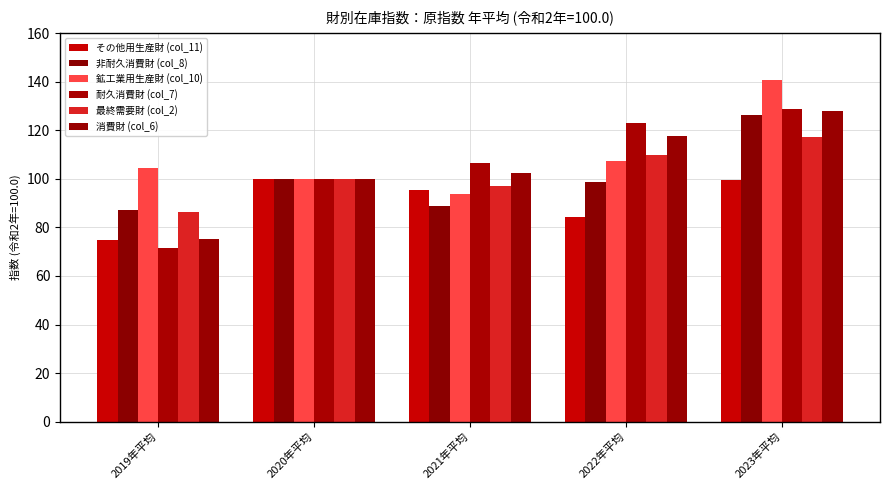

Is the value of 消費財 (col_6) at 2023年平均 greater than the value of 最終需要財 (col_2) at 2023年平均?

Yes